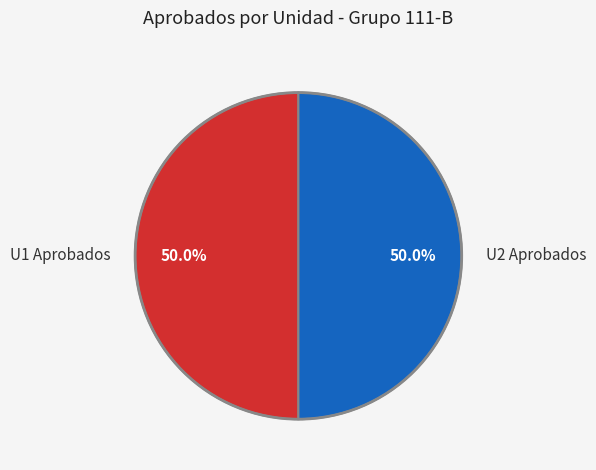

What percentage is the U2 Aprobados slice, to the nearest percent?

50%